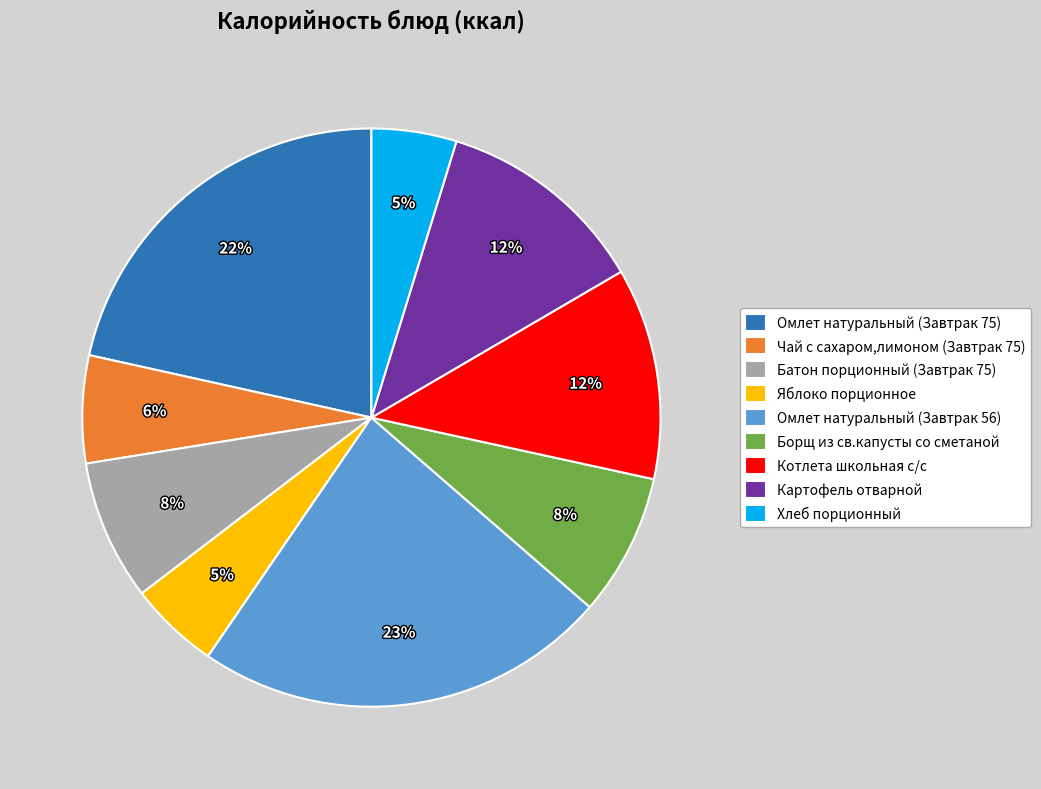

To the nearest percent, what is the difference between the largest and smallest slice percentages?

18%